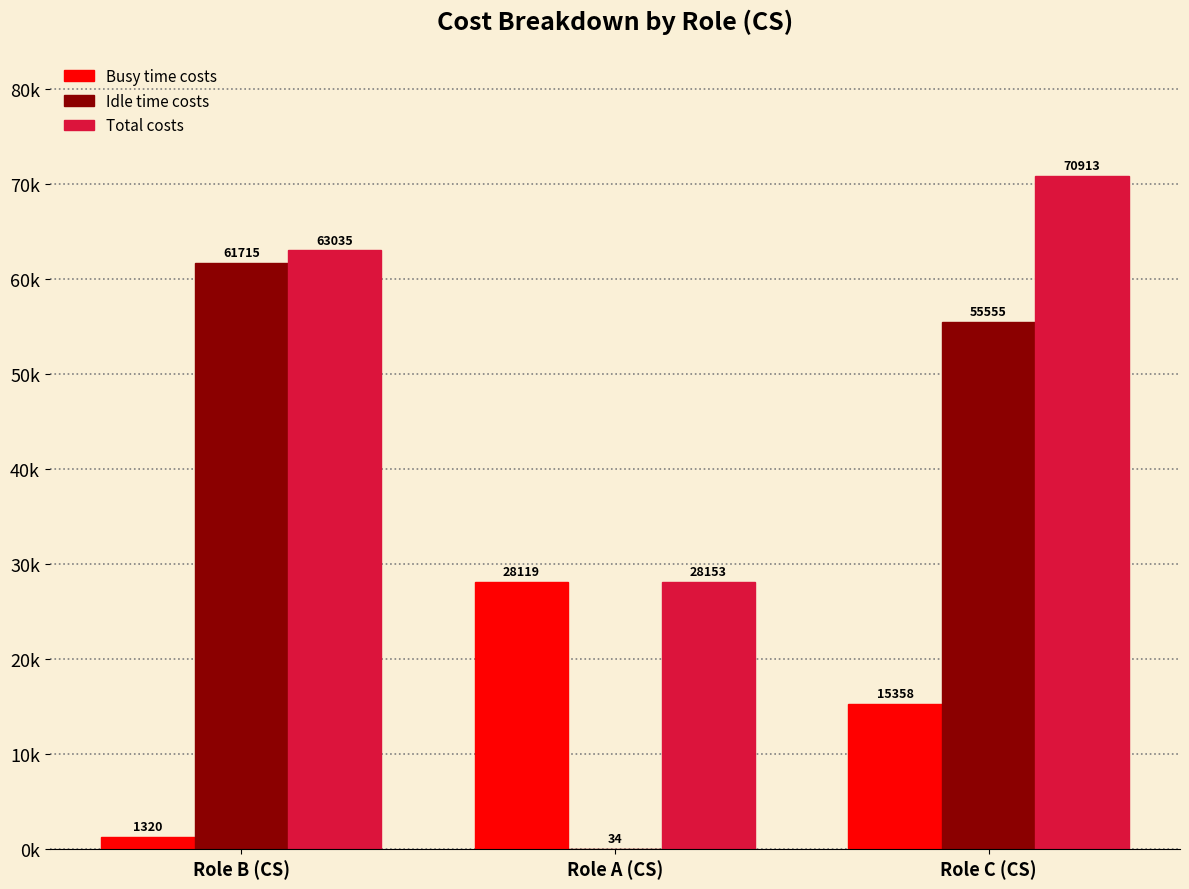

Rank the categories by Idle time costs value from highest to lowest.

Role B (CS), Role C (CS), Role A (CS)